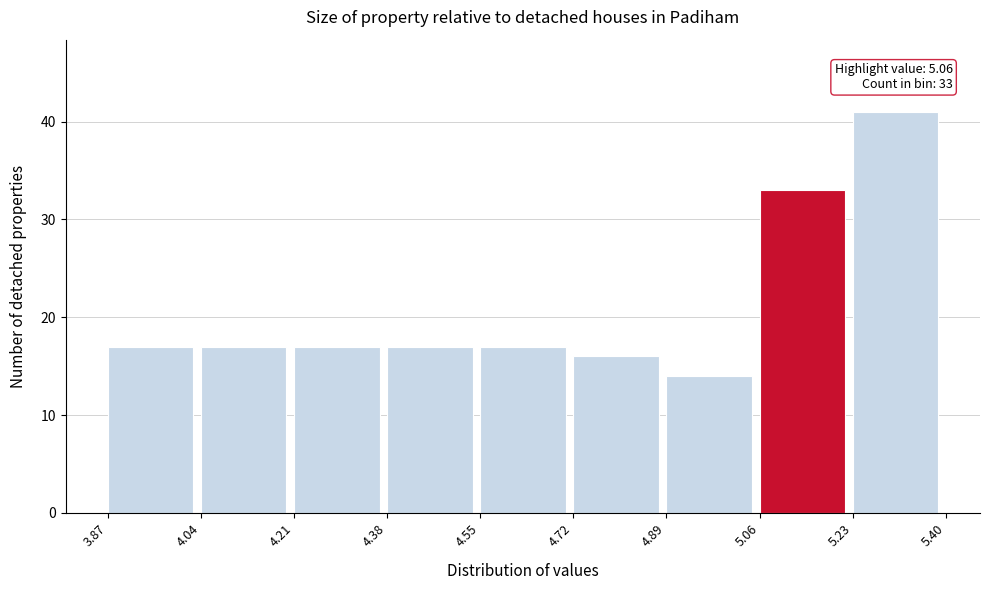

Which range on the x-axis has the tallest bar?

5.23 to 5.40